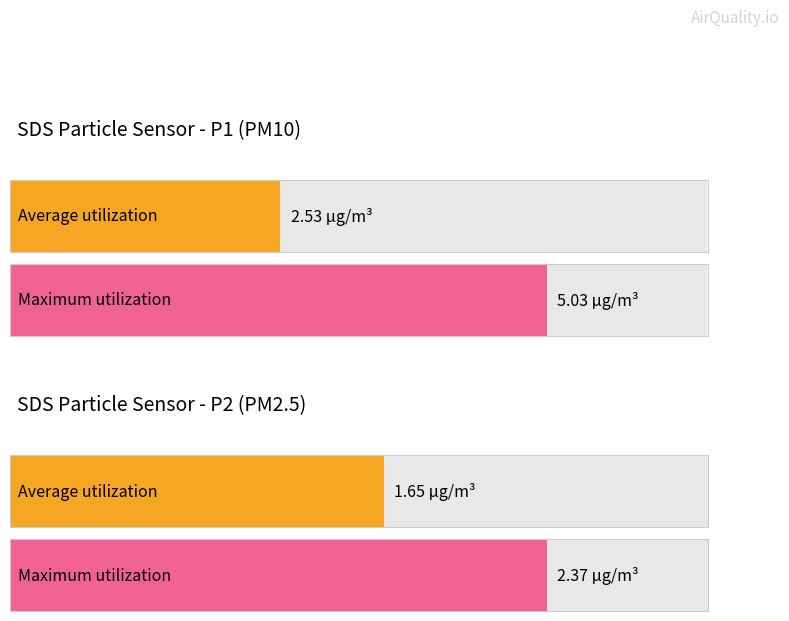

Between 4 and 29, which is larger?

29